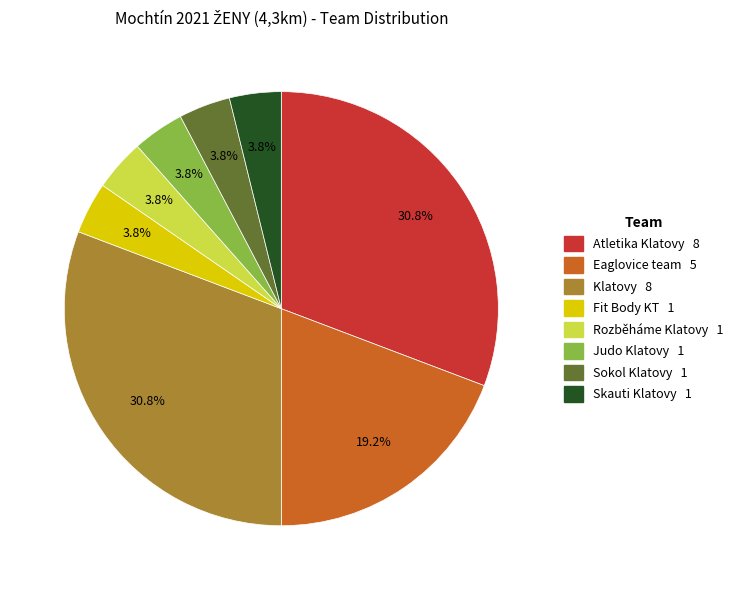

To the nearest percent, what is the average slice percentage?

12%